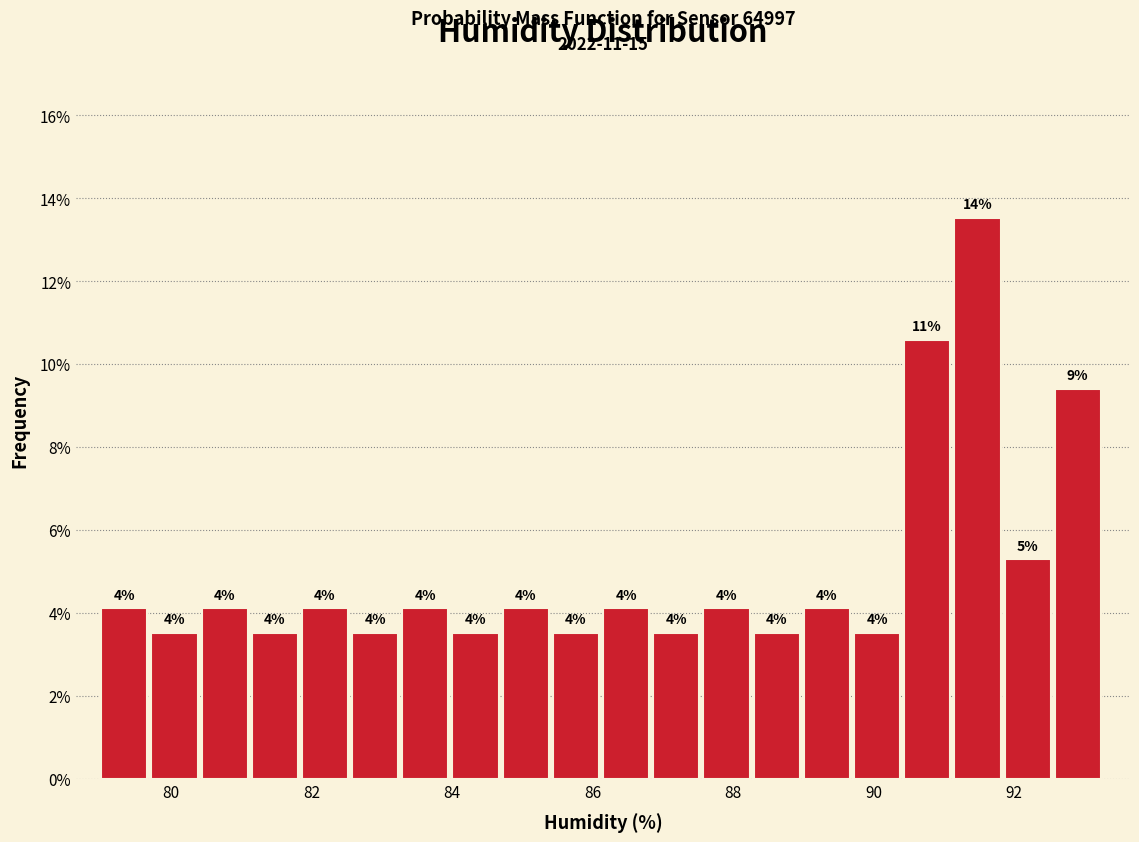

Around what value on the x-axis is the tallest bar? Give the approximate position of its centre, as read against the axis.

91.4